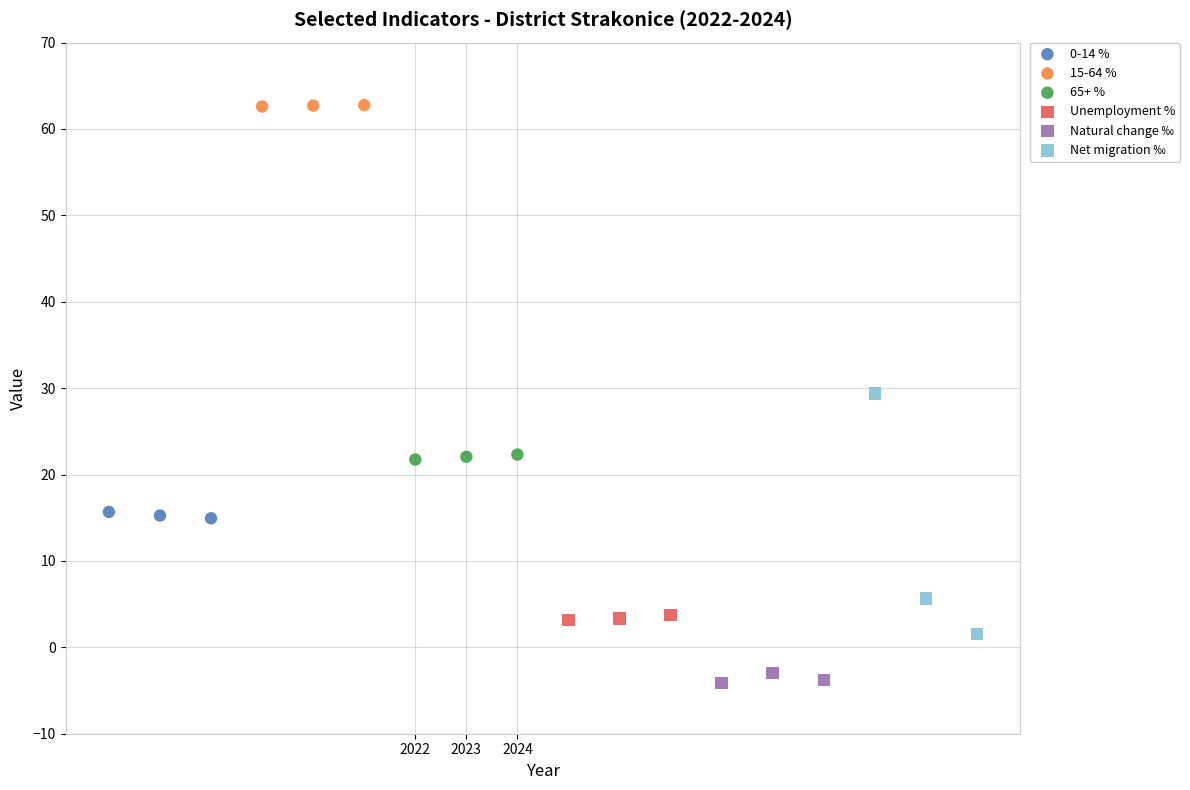

Which series has the largest Y range (max minus min)?

Net migration ‰